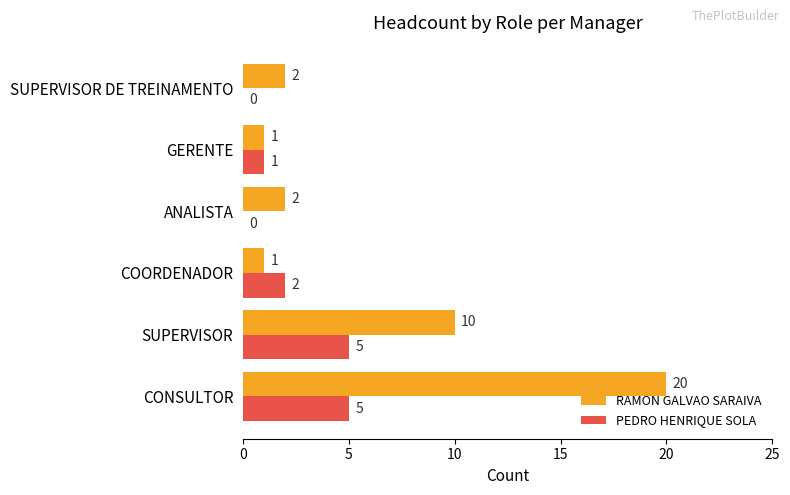

What is the sum of all PEDRO HENRIQUE SOLA values?

13